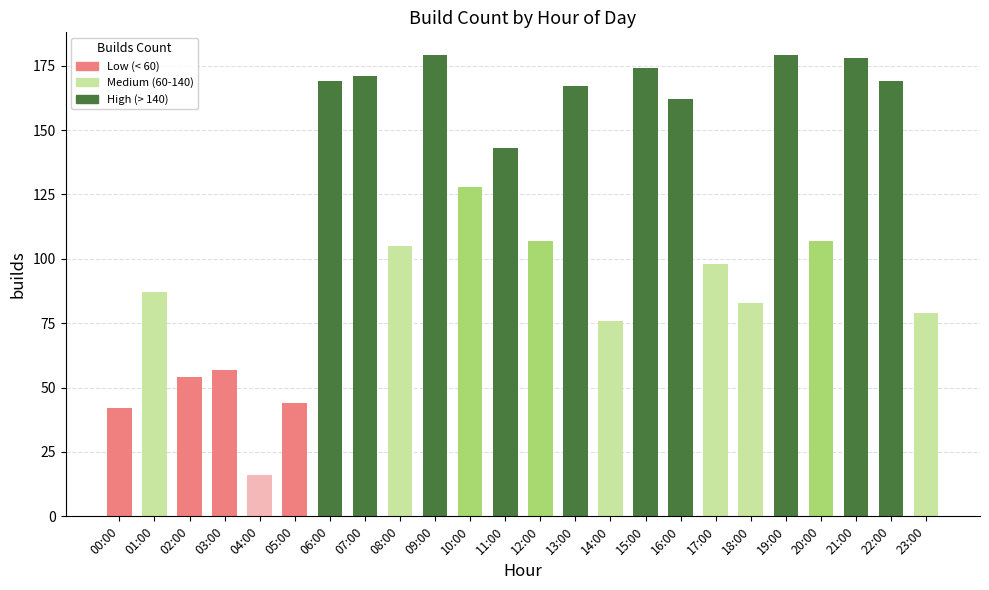

What is the change in value from 05:00 to 13:00?

+123